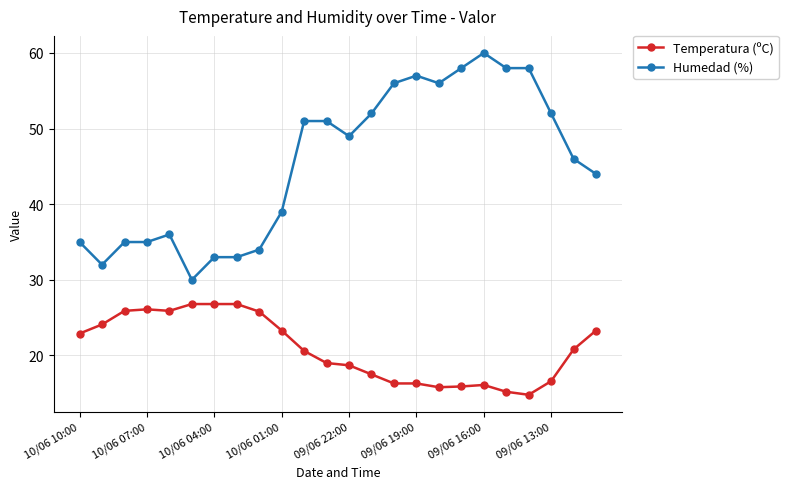

What is the value of the Temperatura (ºC) point at the 2nd from the left?

24.1